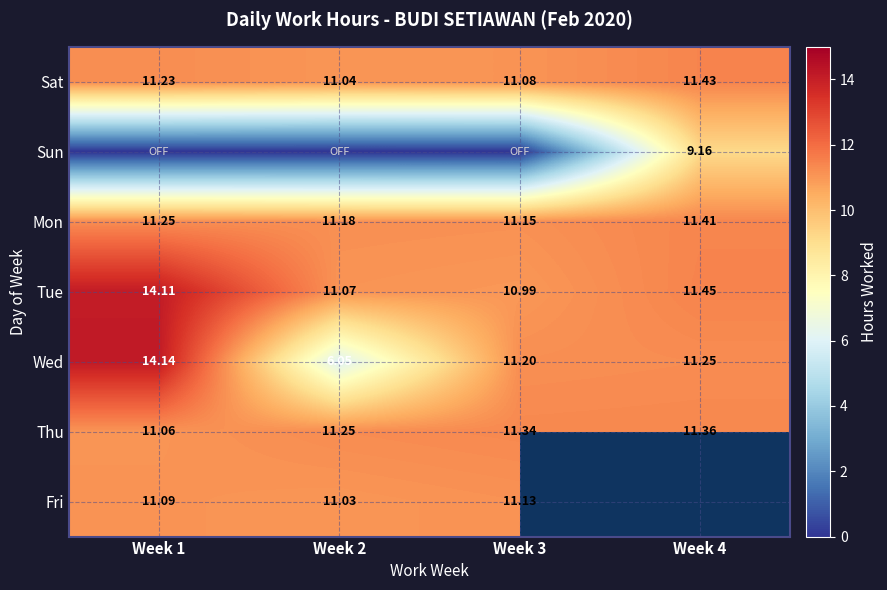

Is the value of Sun at Week 4 greater than the value of Tue at Week 2?

No